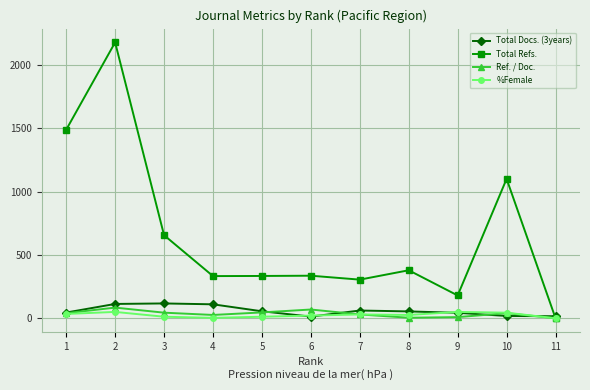

How many distinct data groups are displayed?

4